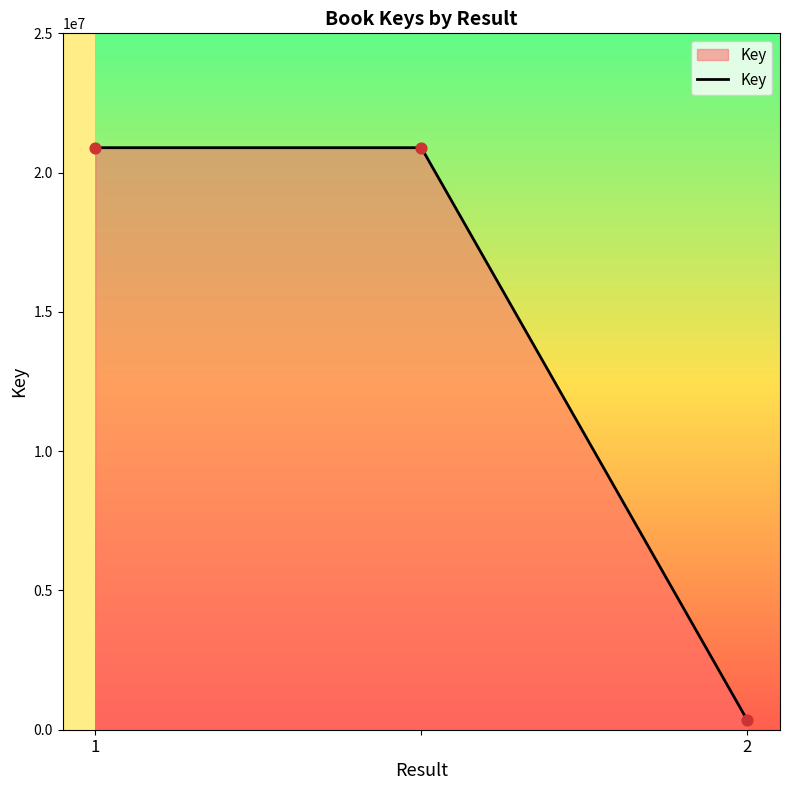

What is the difference between the maximum and minimum values?

20558711